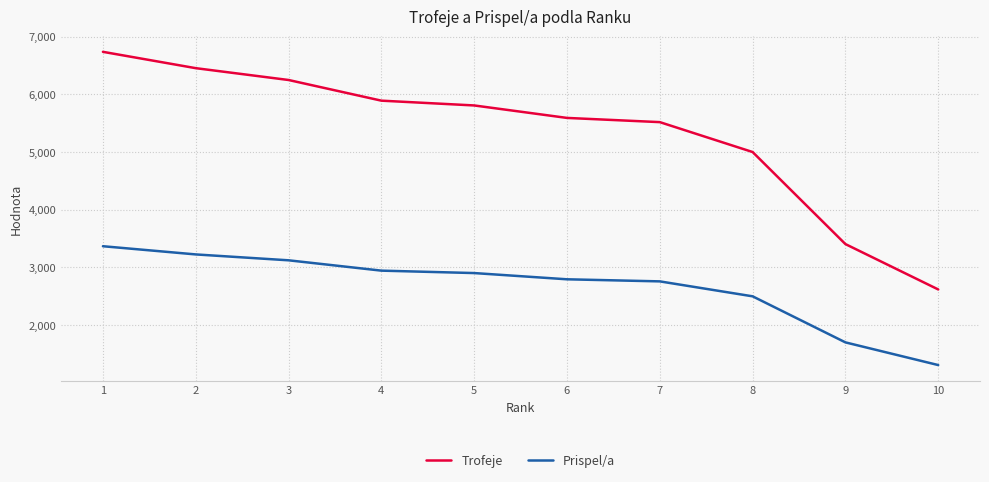

Which category has the lowest value across all series?

10